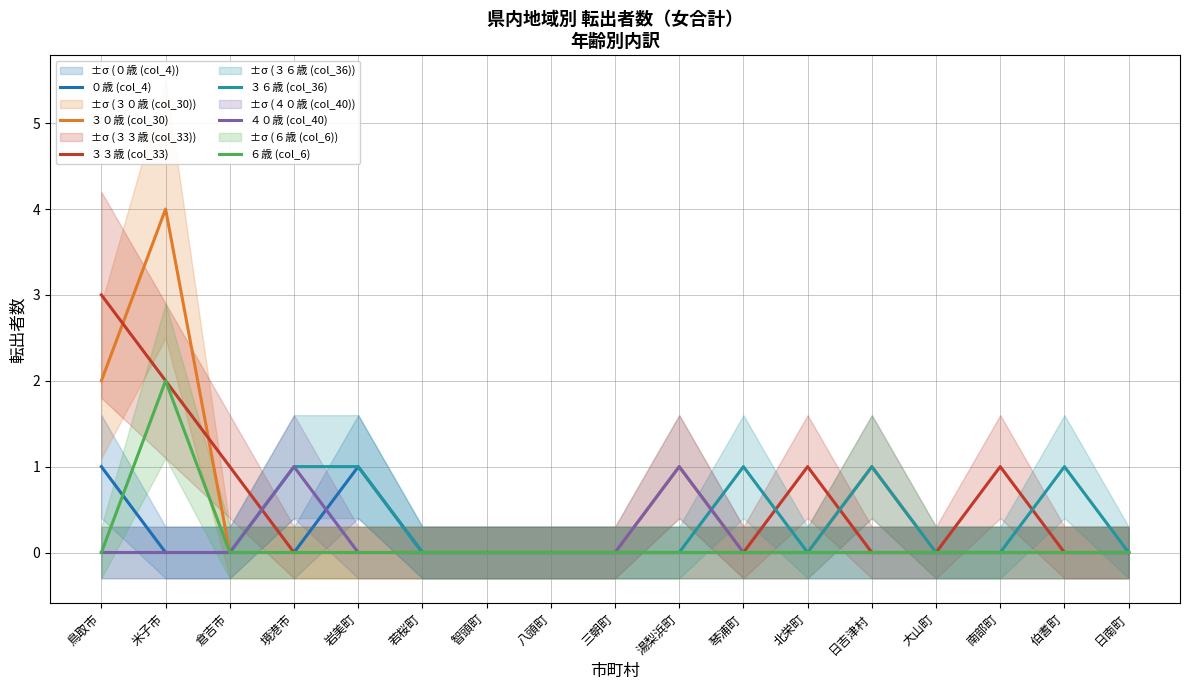

Where is ０歳 (col_4) nearest to the value 0?

米子市